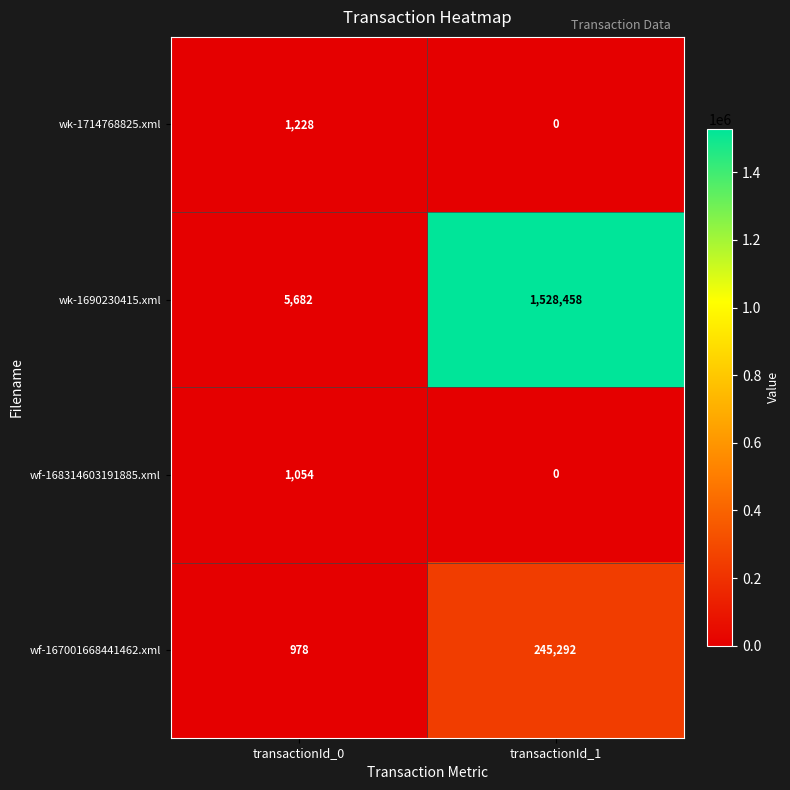

Reading left to right, transcribe all the data shown in this chart.

wk-1714768825.xml: 1228	0
wk-1690230415.xml: 5682	1528458
wf-168314603191885.xml: 1054	0
wf-167001668441462.xml: 978	245292